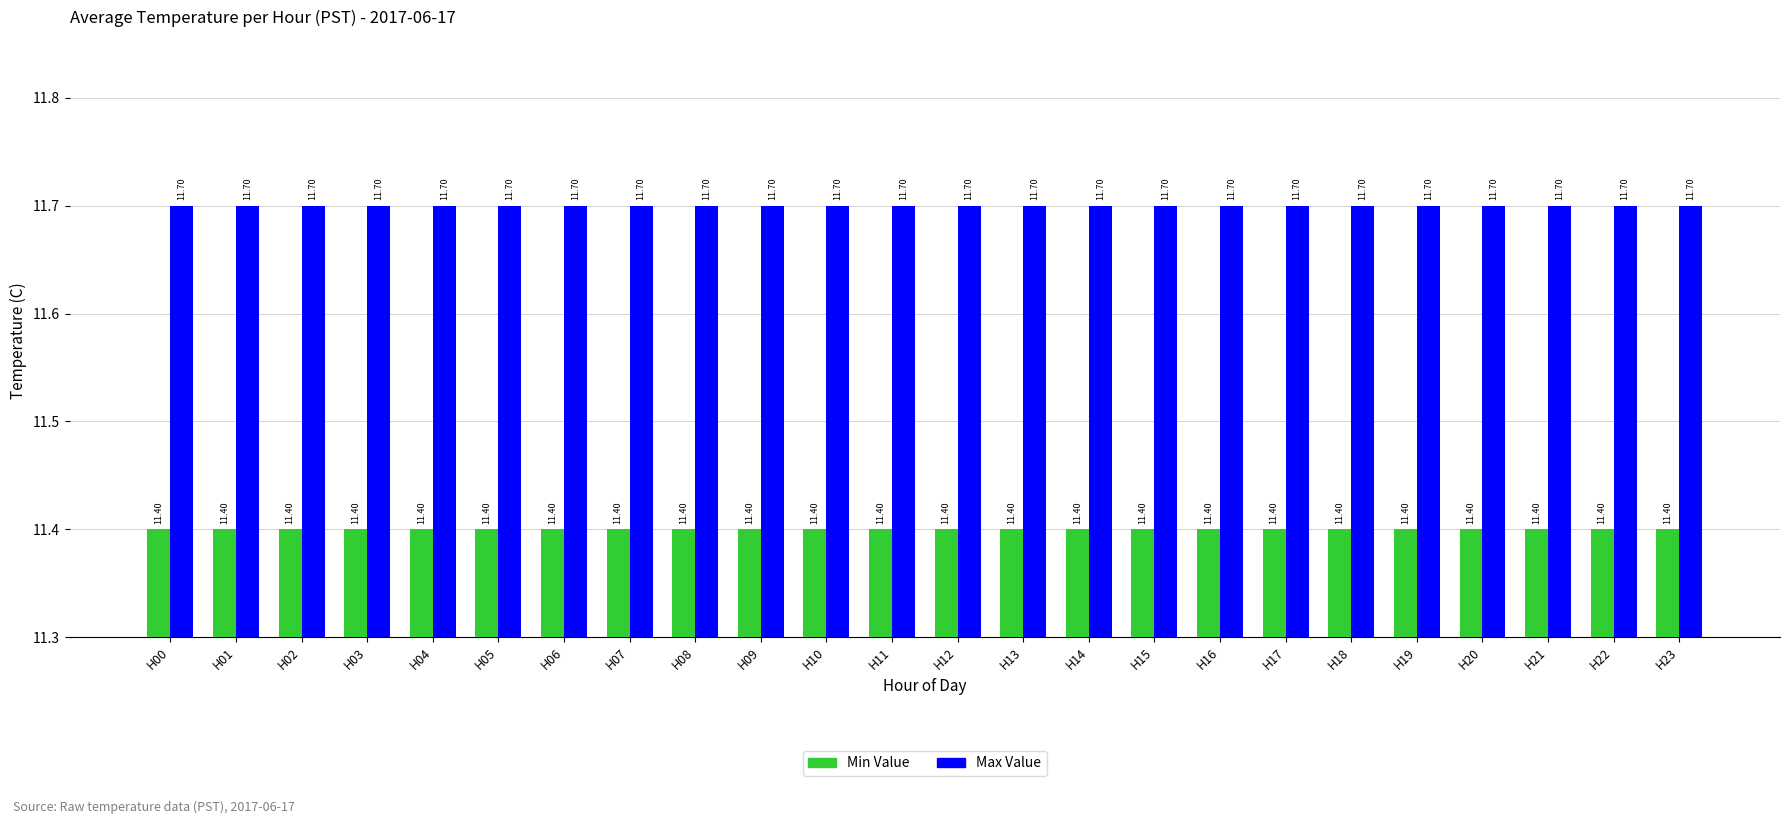

Reading left to right, what are all the values shown in this chart?

Min Value: 11.4	11.4	11.4	11.4	11.4	11.4	11.4	11.4	11.4	11.4	11.4	11.4	11.4	11.4	11.4	11.4	11.4	11.4	11.4	11.4	11.4	11.4	11.4	11.4
Max Value: 11.7	11.7	11.7	11.7	11.7	11.7	11.7	11.7	11.7	11.7	11.7	11.7	11.7	11.7	11.7	11.7	11.7	11.7	11.7	11.7	11.7	11.7	11.7	11.7